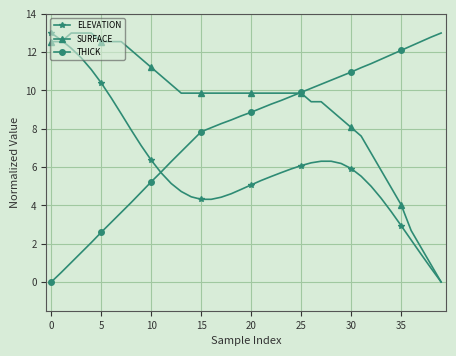

List the series in order of their overall mean, highest first.

SURFACE, THICK, ELEVATION